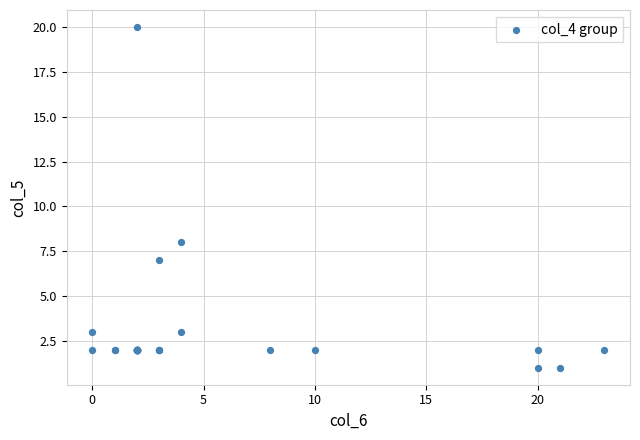

What Y value in the scatter plot is closest to 10?

8